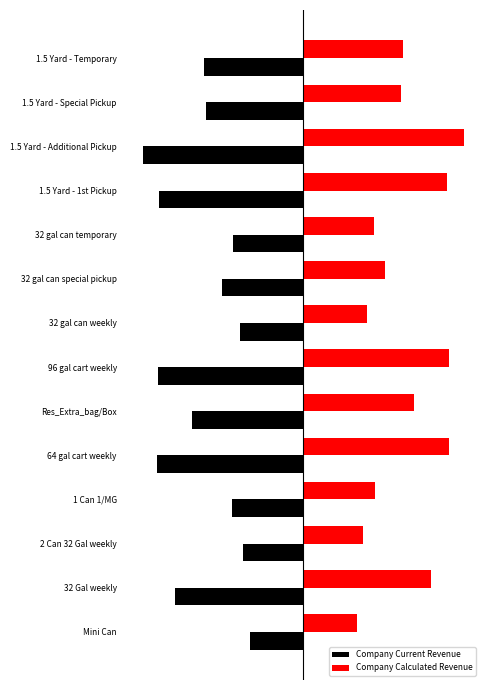

What are all the series names shown in the legend?

Company Current Revenue, Company Calculated Revenue